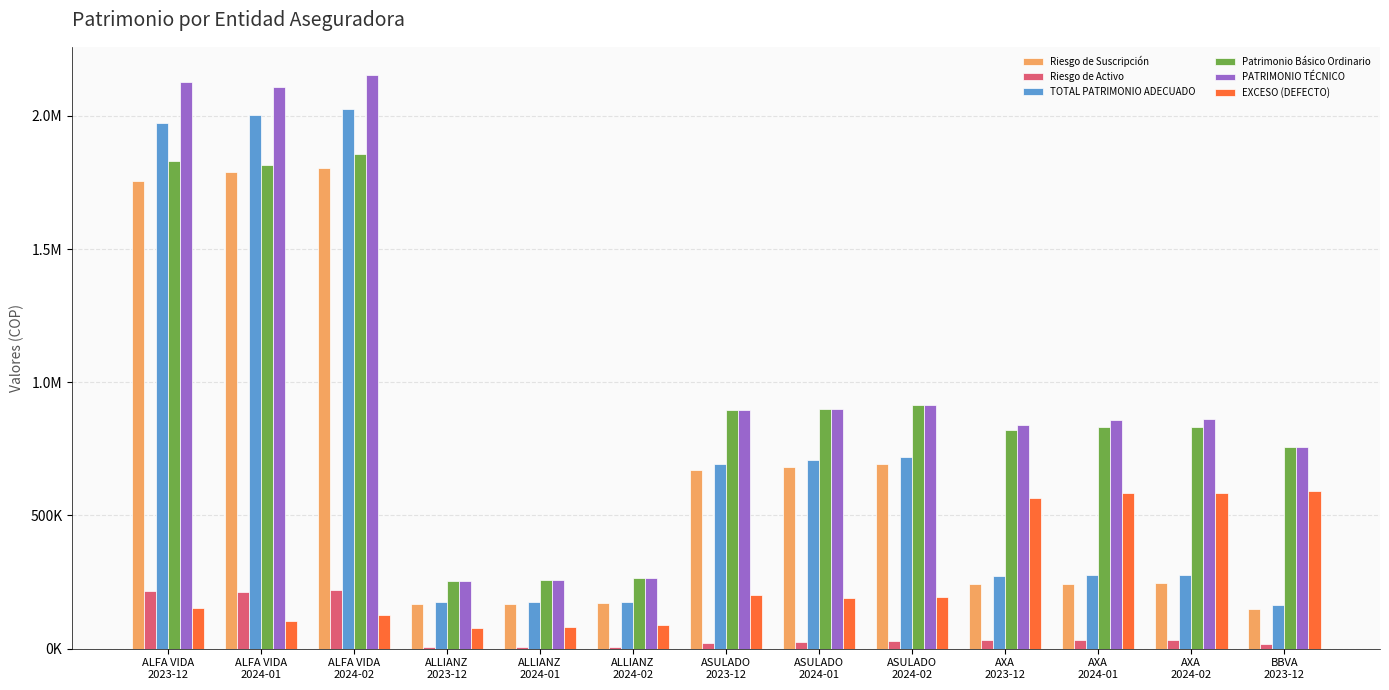

What are all the series names shown in the legend?

Riesgo de Suscripción, Riesgo de Activo, TOTAL PATRIMONIO ADECUADO, Patrimonio Básico Ordinario, PATRIMONIO TÉCNICO, EXCESO (DEFECTO)